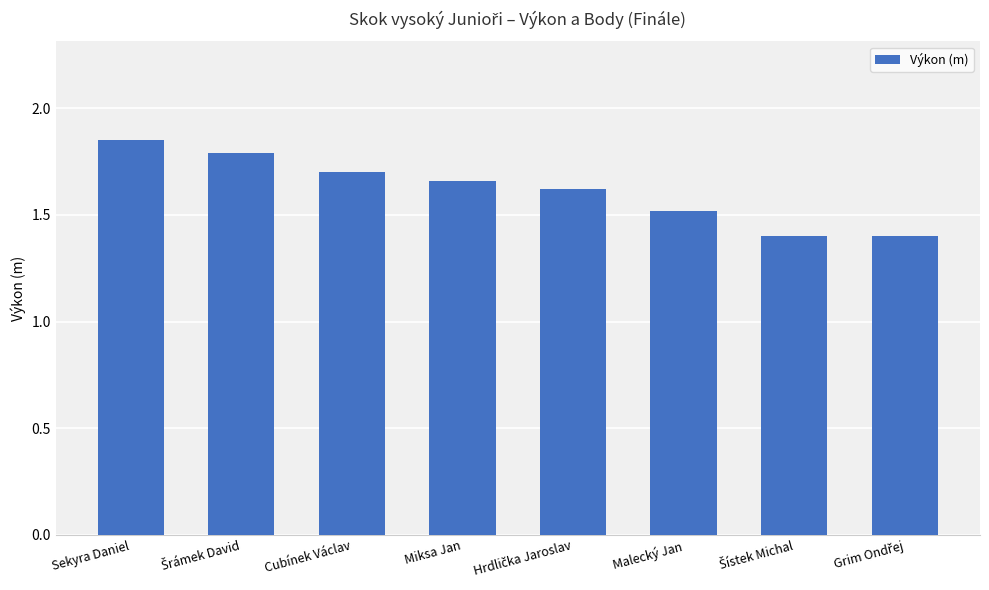

Is it true that the value at Sekyra Daniel is 3.2?

False